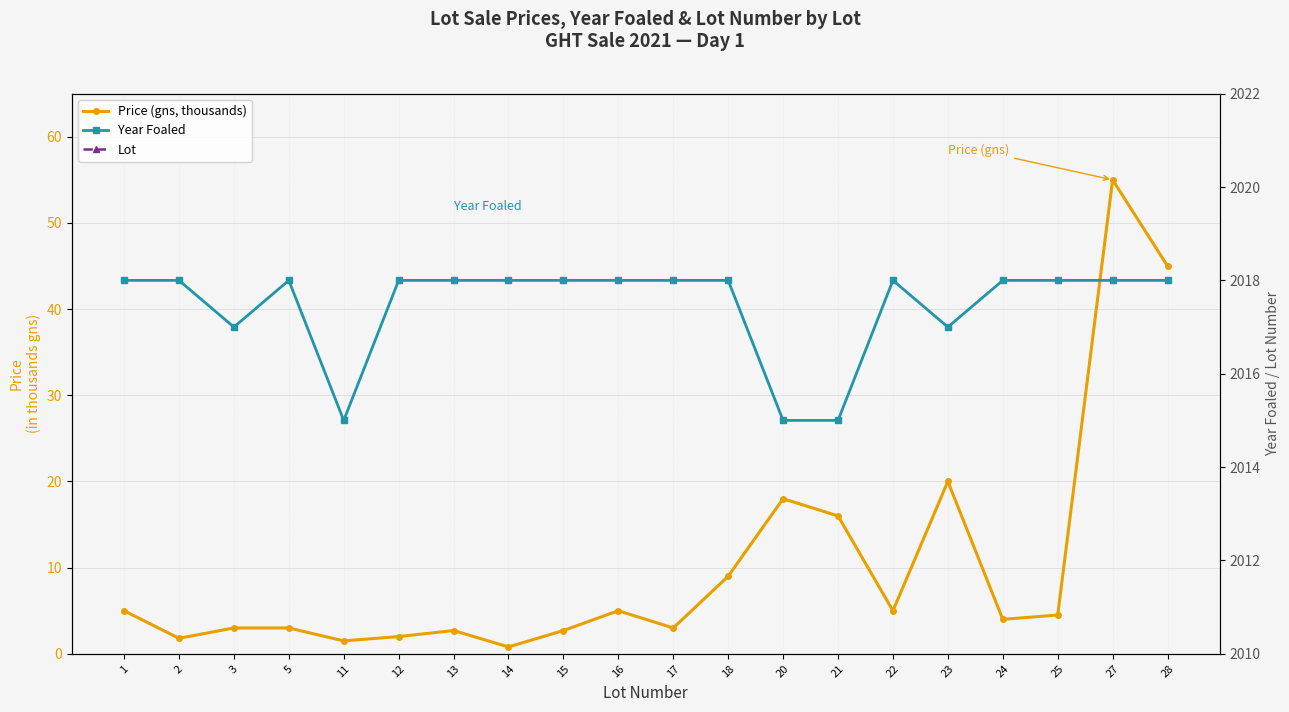

Reading left to right, list all the values displayed in this chart.

Price (gns, thousands): 1=5.0	2=1.8	3=3.0	5=3.0	11=1.5	12=2.0	13=2.7	14=0.8	15=2.7	16=5.0	17=3.0	18=9.0	20=18.0	21=16.0	22=5.0	23=20.0	24=4.0	25=4.5	27=55.0	28=45.0
Year Foaled: 1=2018.0	2=2018.0	3=2017.0	5=2018.0	11=2015.0	12=2018.0	13=2018.0	14=2018.0	15=2018.0	16=2018.0	17=2018.0	18=2018.0	20=2015.0	21=2015.0	22=2018.0	23=2017.0	24=2018.0	25=2018.0	27=2018.0	28=2018.0
Lot: 1=1.0	2=2.0	3=3.0	5=5.0	11=11.0	12=12.0	13=13.0	14=14.0	15=15.0	16=16.0	17=17.0	18=18.0	20=20.0	21=21.0	22=22.0	23=23.0	24=24.0	25=25.0	27=27.0	28=28.0